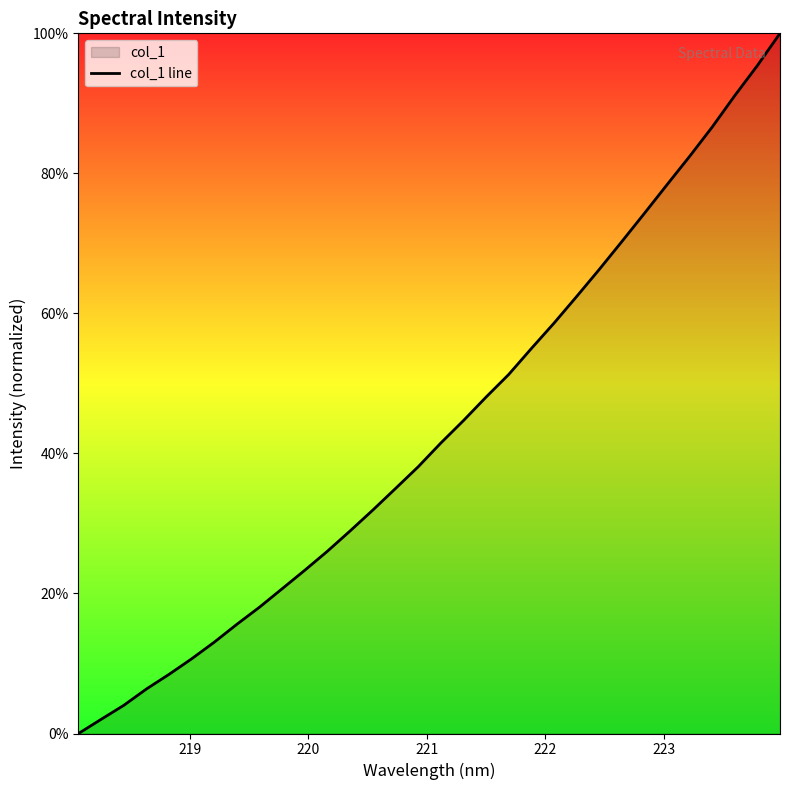

What is the maximum value shown in the chart?

100.0